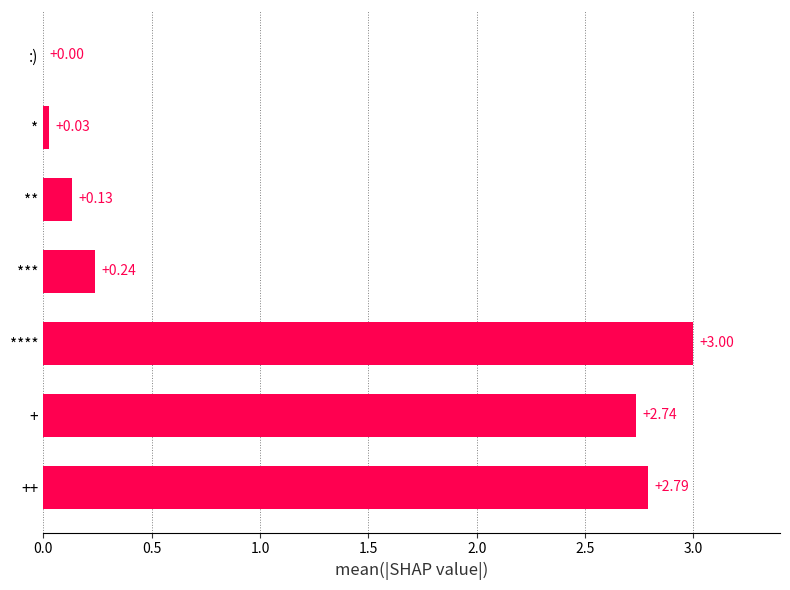

Are the bars horizontal?

Yes